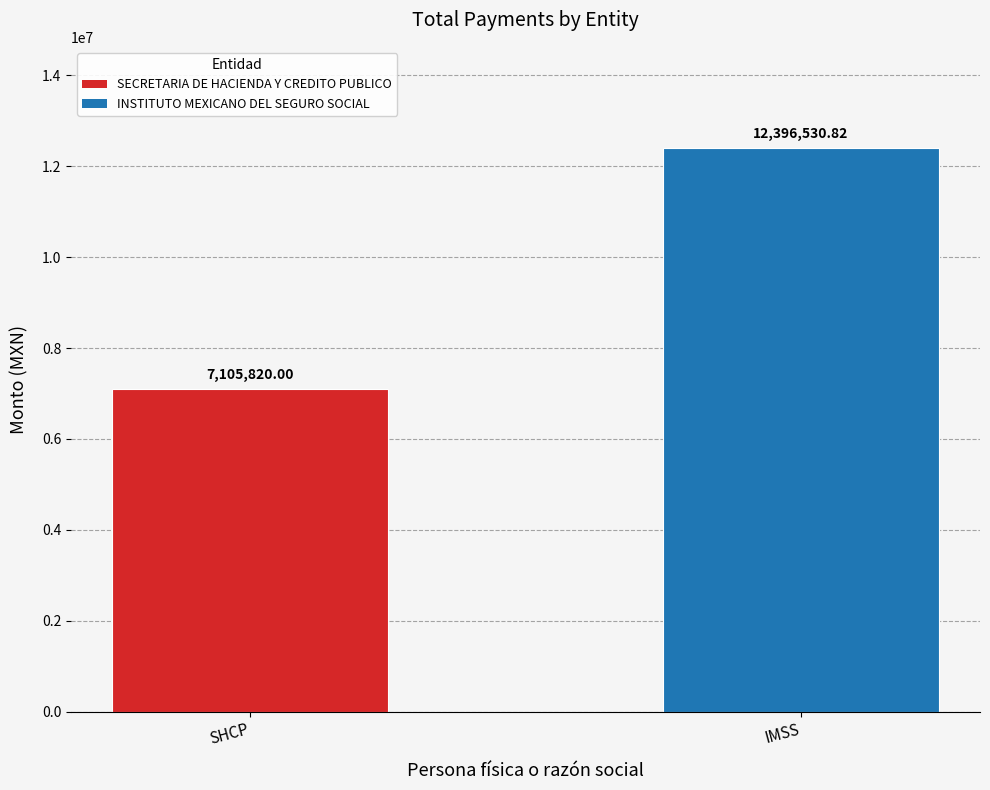

What is the label of the 1st bar from the right?

IMSS